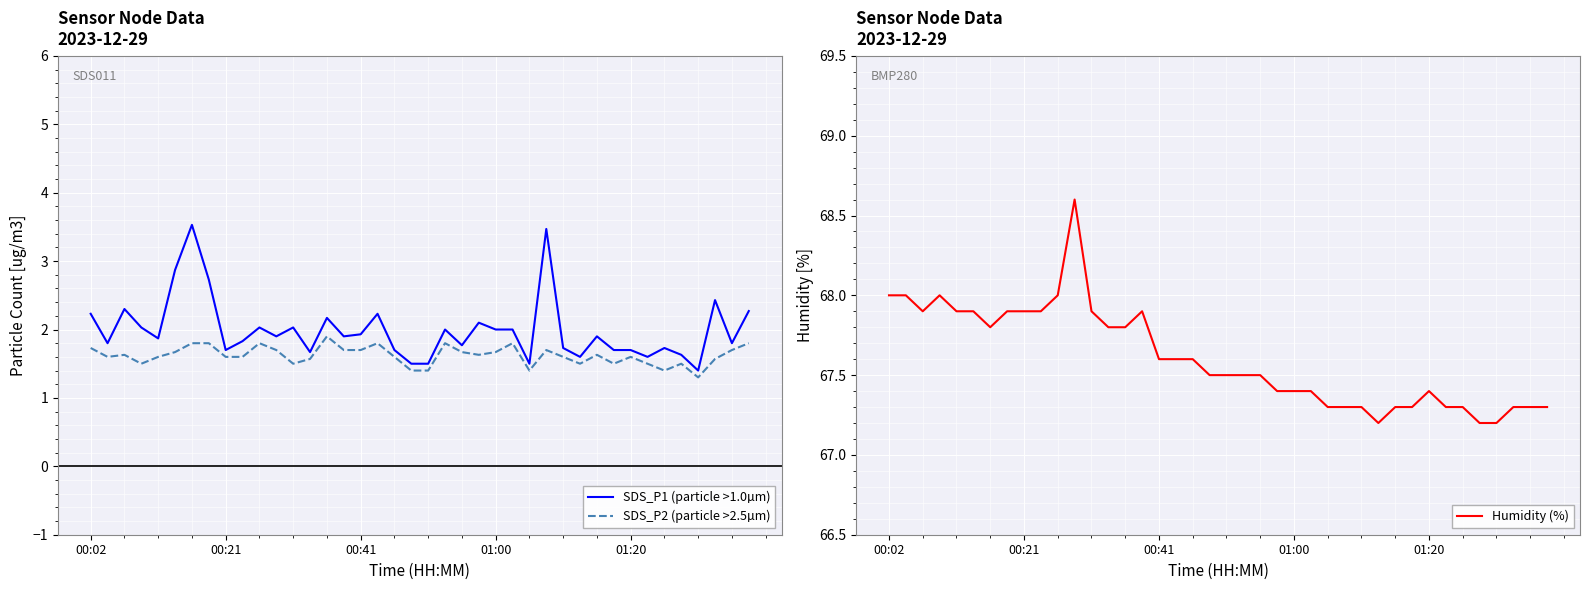

What position from the left is 13?

14